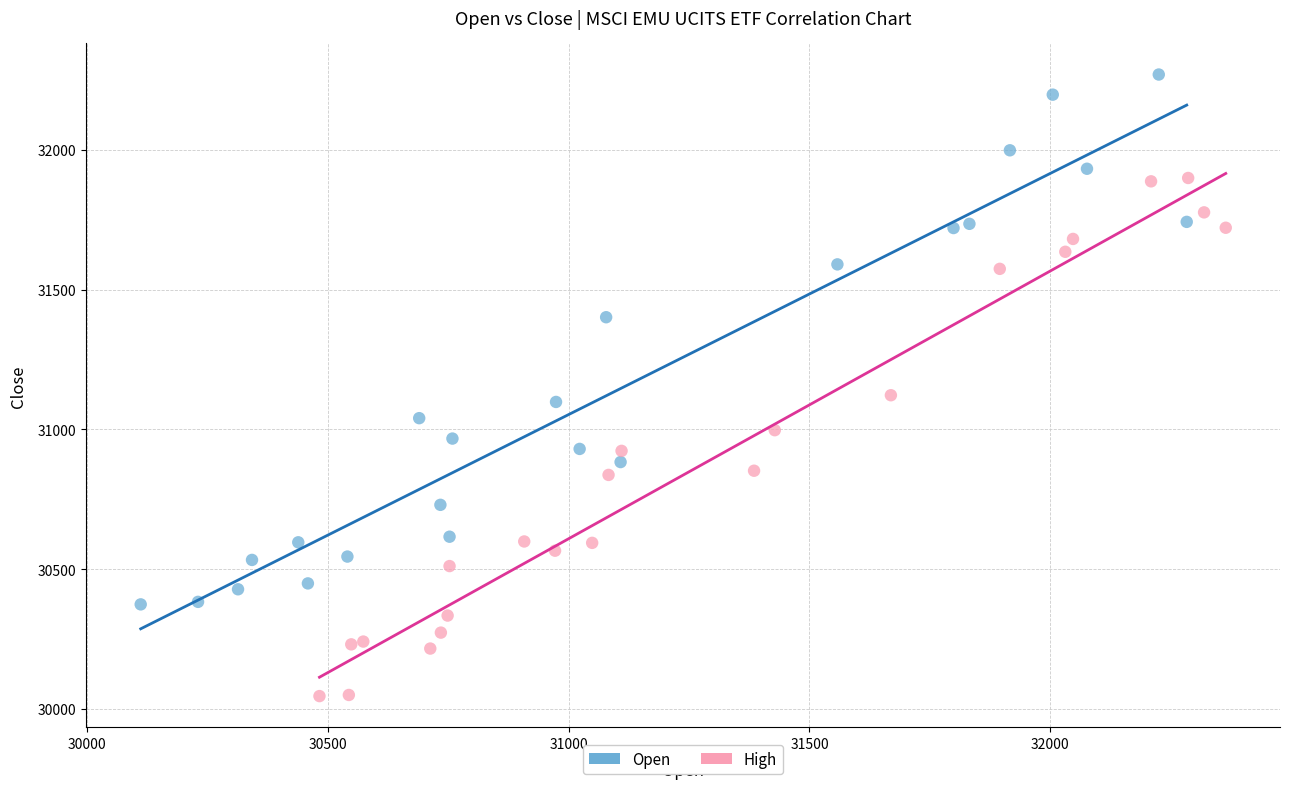

Which series contains the highest Y value?

Open